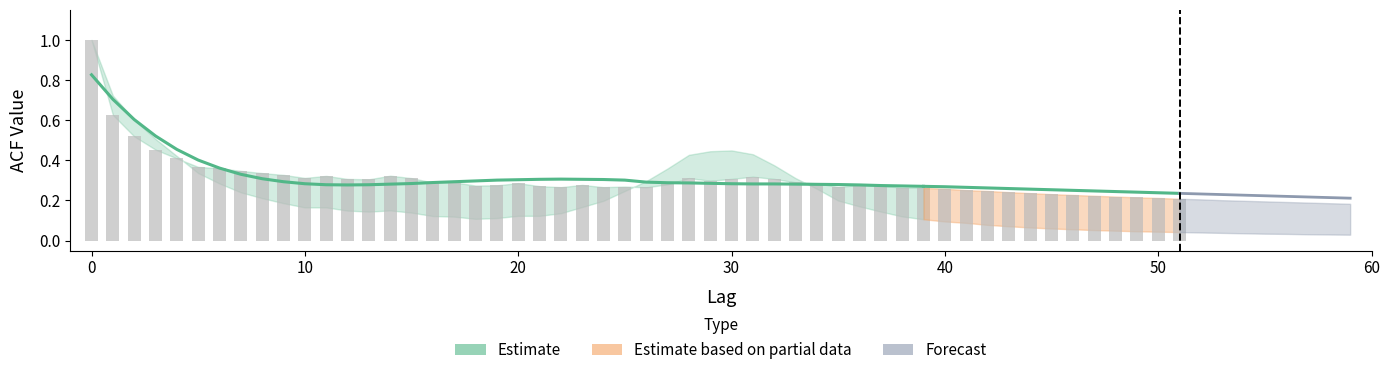

Is it true that the value at 18 is 0.3?

True